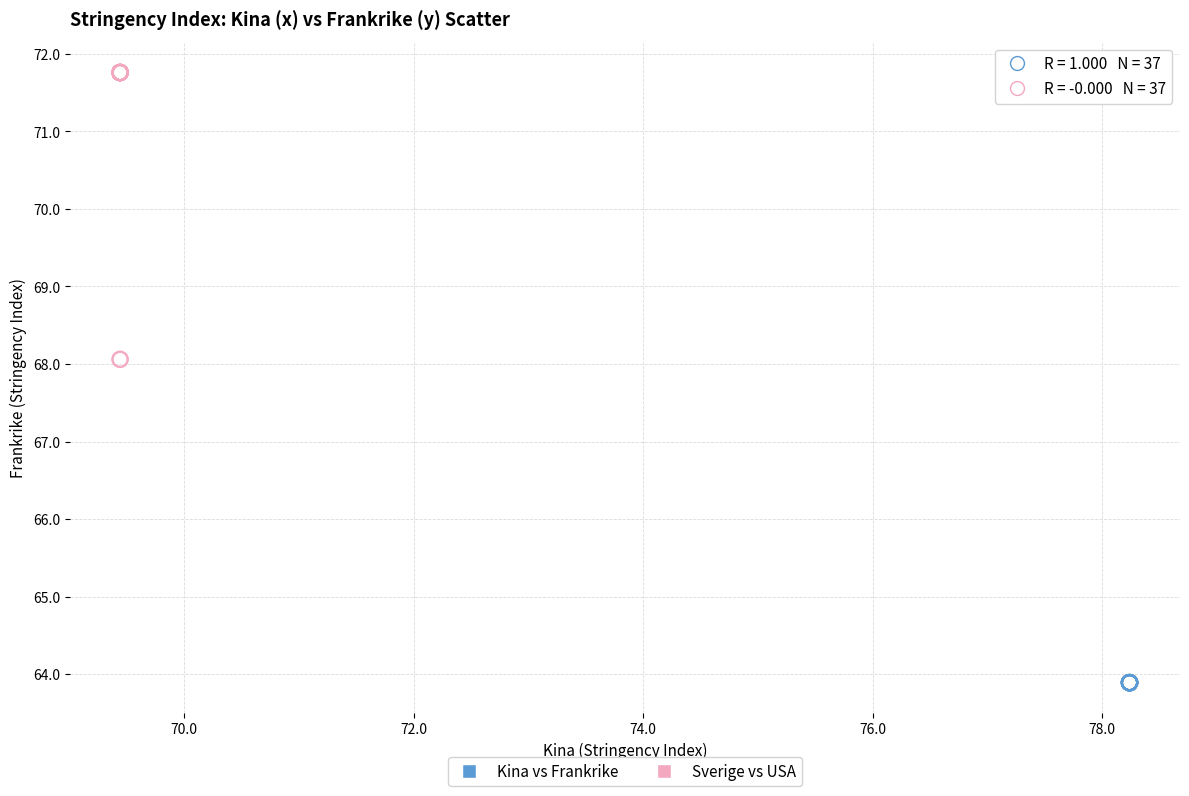

Which series contains the lowest Y value?

Kina vs Frankrike